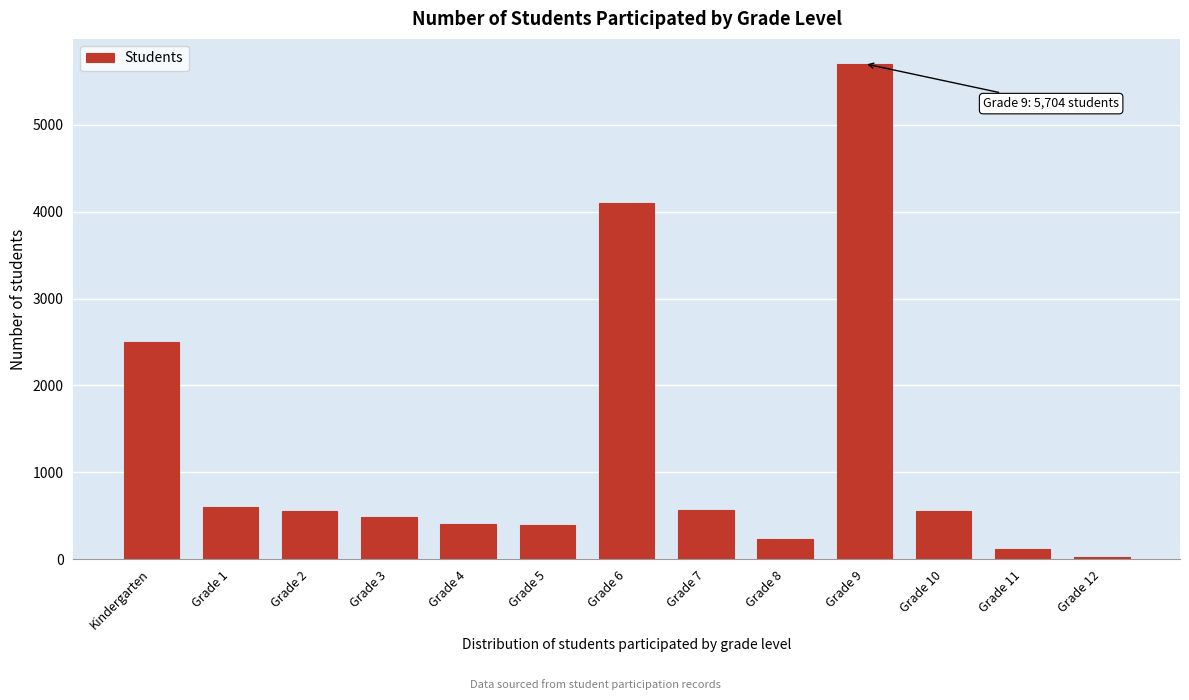

Approximately how many times larger is the value at Grade 4 compared to Grade 10?

0.7